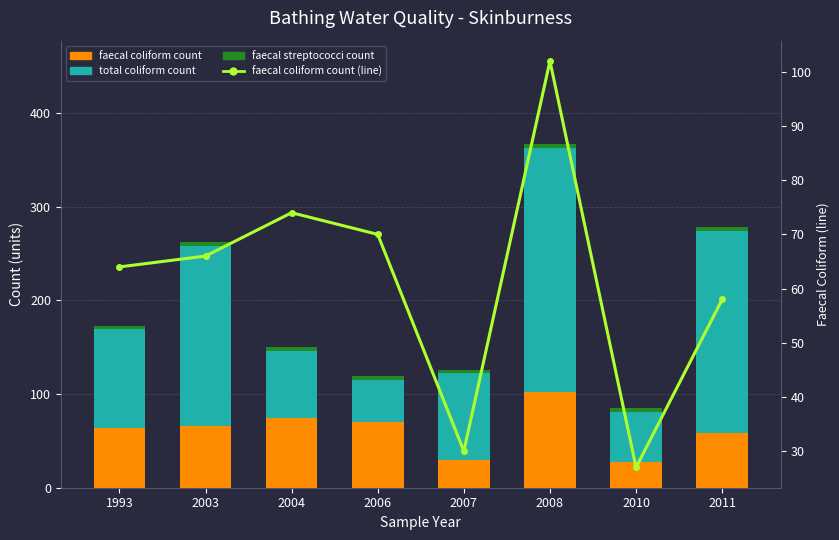

Reading left to right, extract all data points from this chart.

faecal coliform count: 64	66	74	70	30	102	27	58
total coliform count: 105	192	72	45	92	261	54	216
faecal streptococci count: 4	4	4	4	4	4	4	4
faecal coliform count (line): 64	66	74	70	30	102	27	58